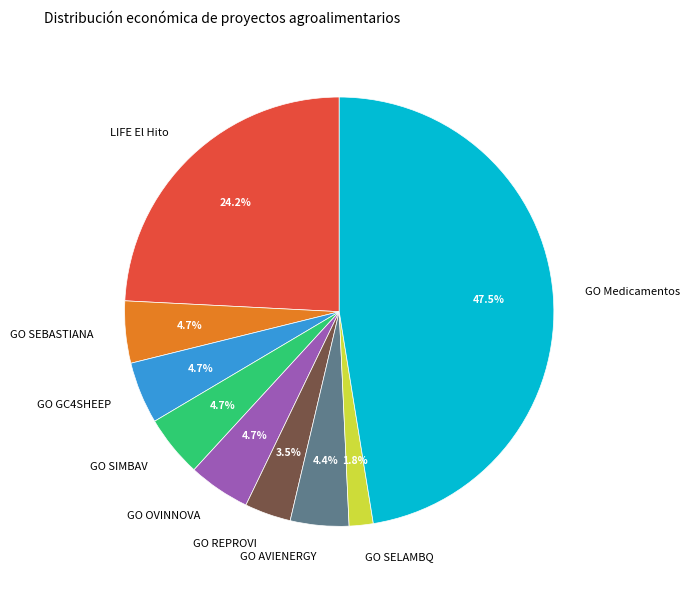

Is GO SEBASTIANA the majority of the pie?

No